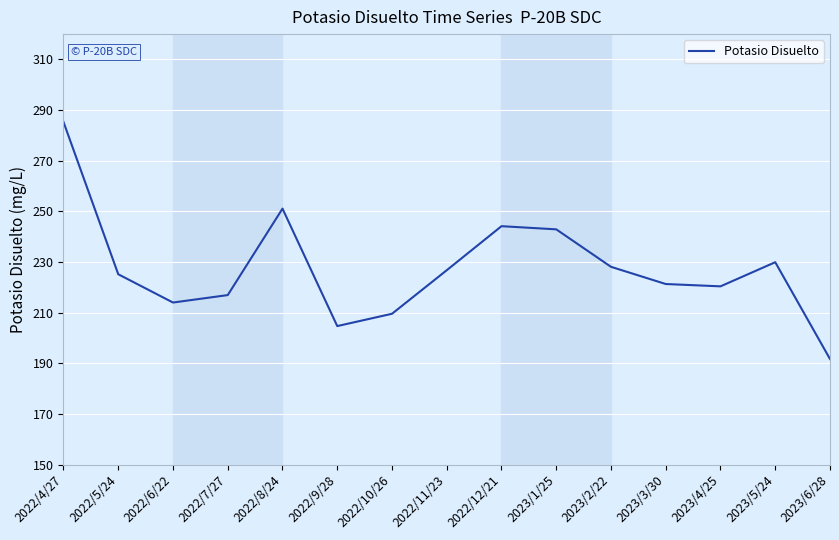

What position from the left is 2022/10/26?

7